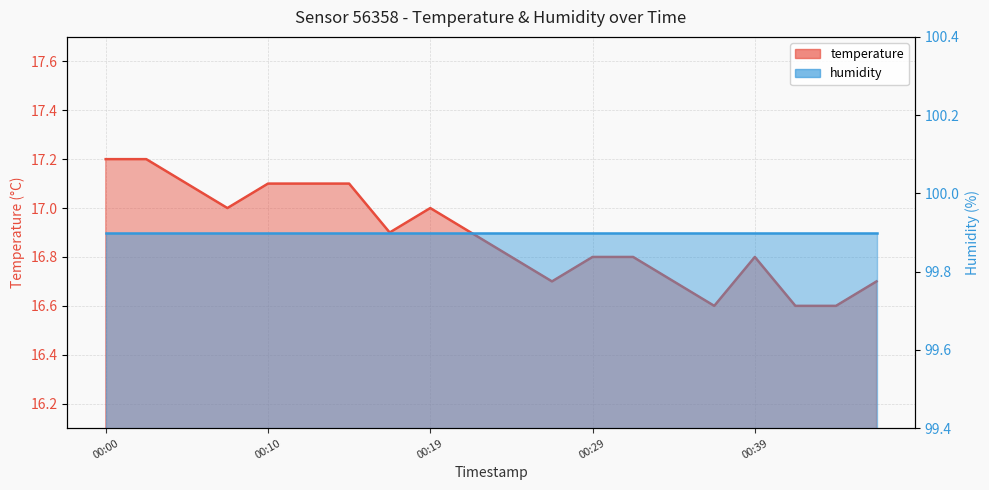

Rank the categories by value from lowest to highest.

00:36, 00:41, 00:44, 00:27, 00:34, 00:46, 00:24, 00:29, 00:31, 00:39, 00:17, 00:22, 00:07, 00:19, 00:05, 00:10, 00:12, 00:14, 00:00, 00:02